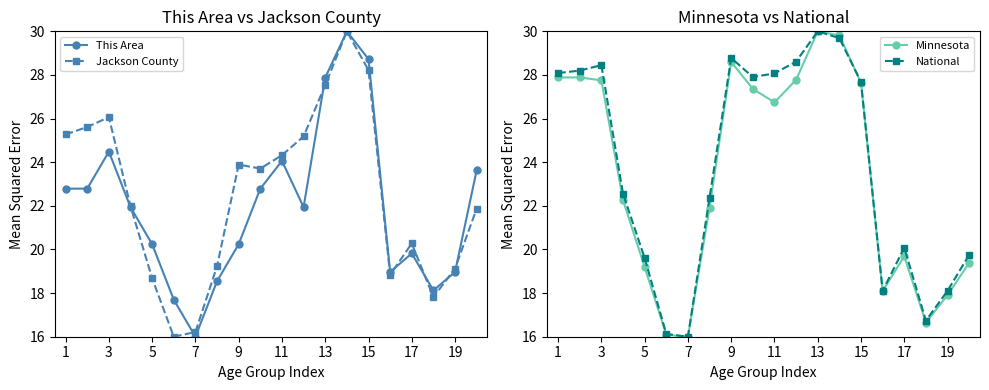

How many interior local peaks does the This Area series have?

4